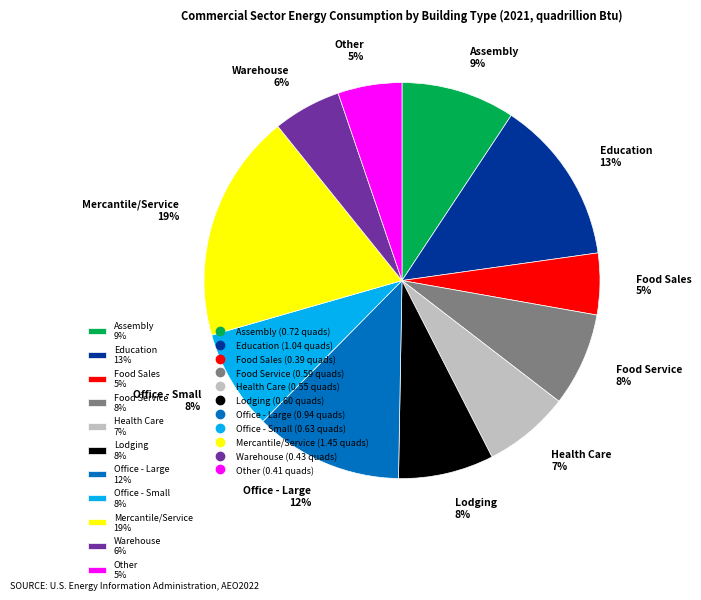

How many segments does this pie chart have?

11